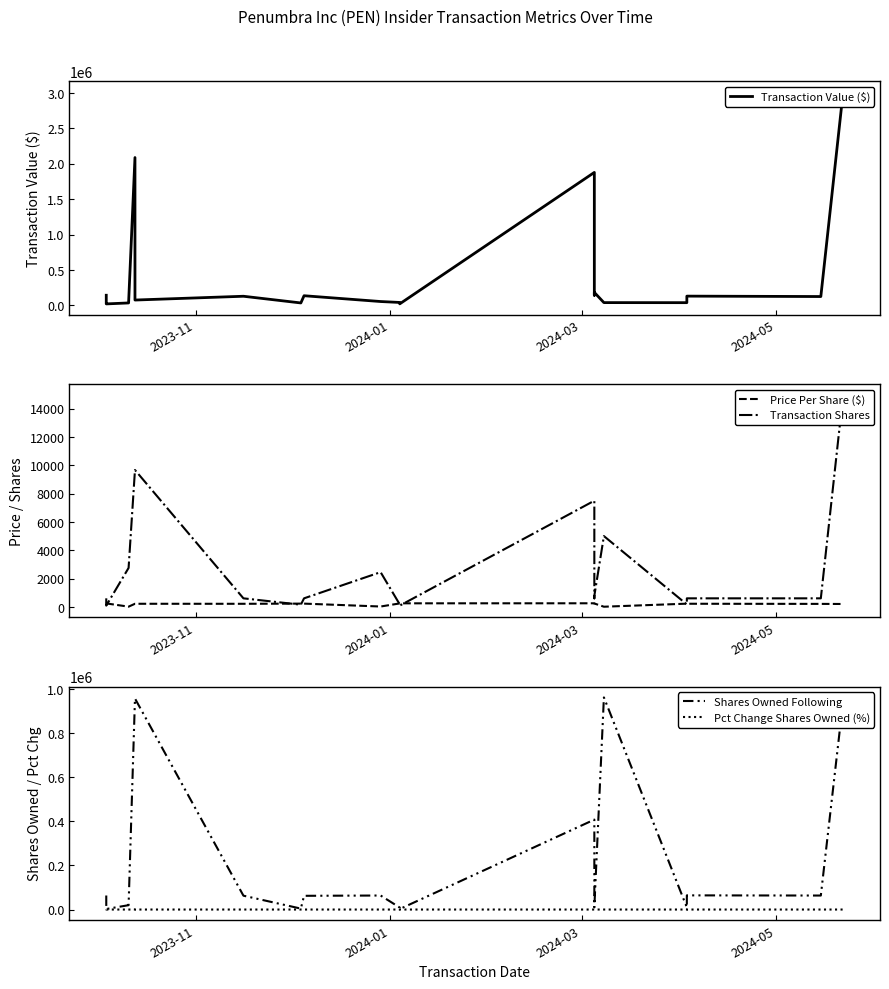

How many lines are shown in the chart?

5